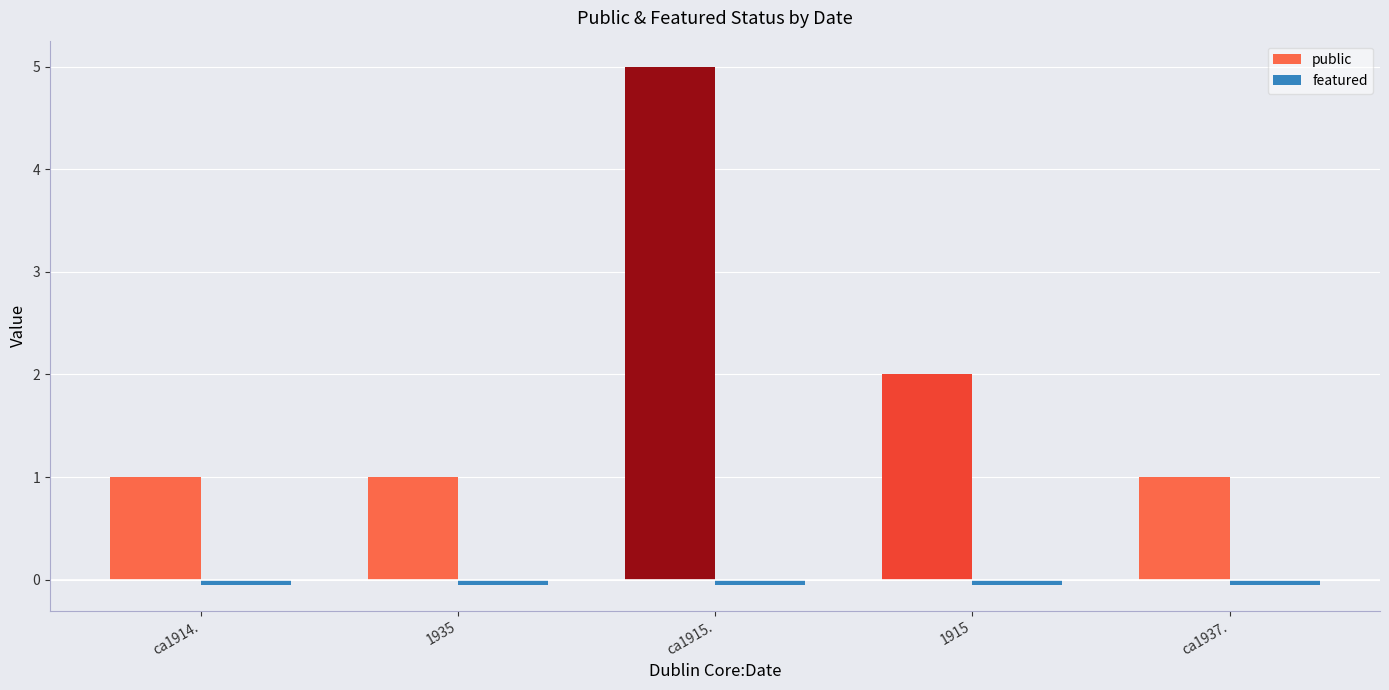

What is the sum of all public values?

10.0